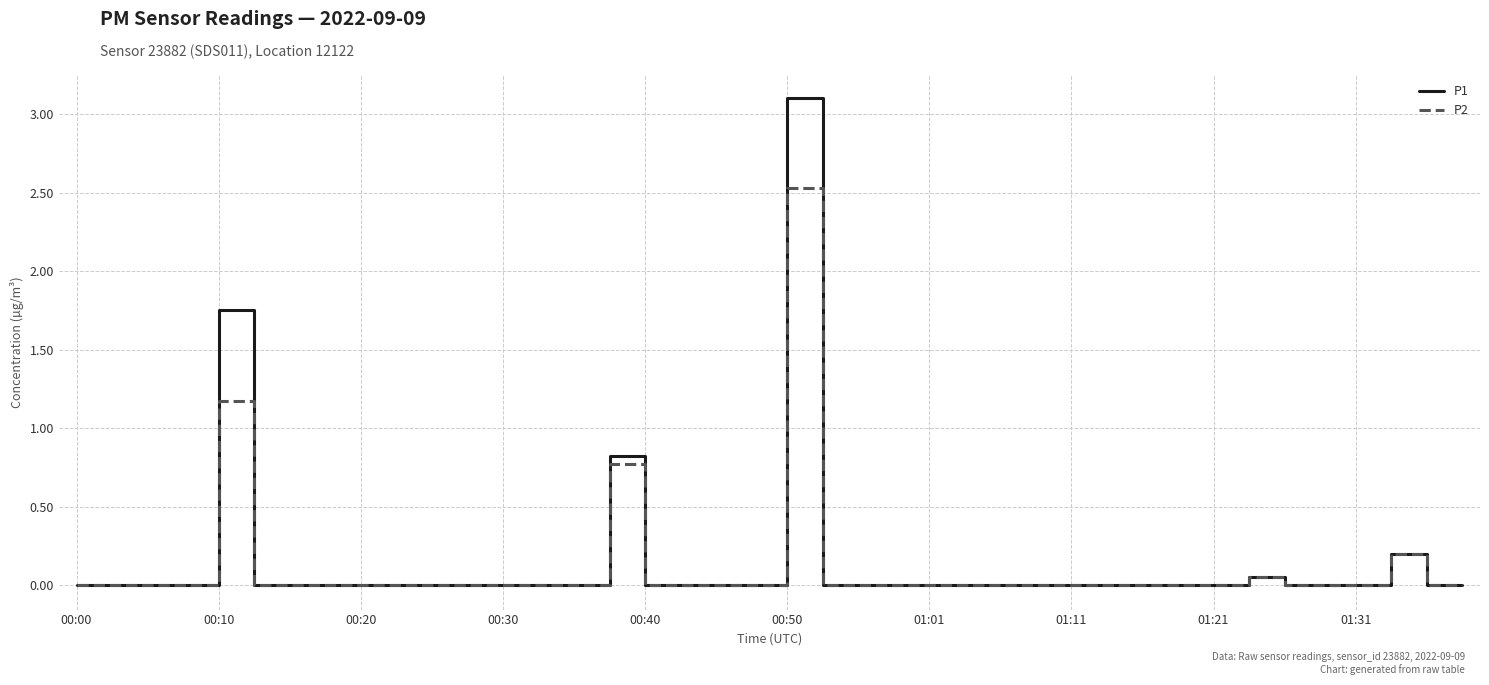

Which series has the largest range (max minus min)?

P1